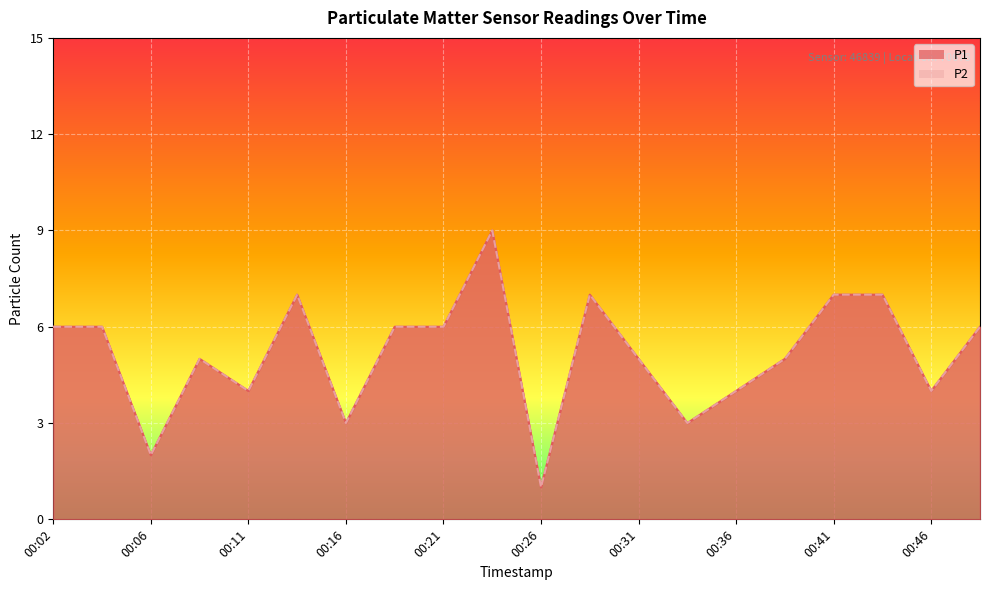

How many values in the P2 series exceed 6?

5